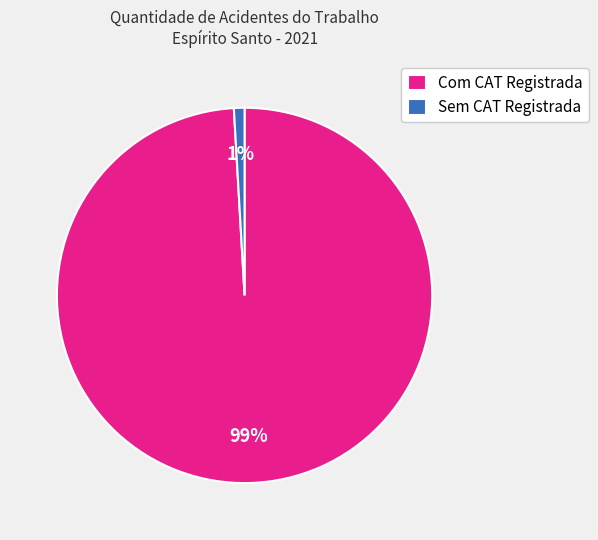

Which slice represents more than half of the pie?

Com CAT Registrada